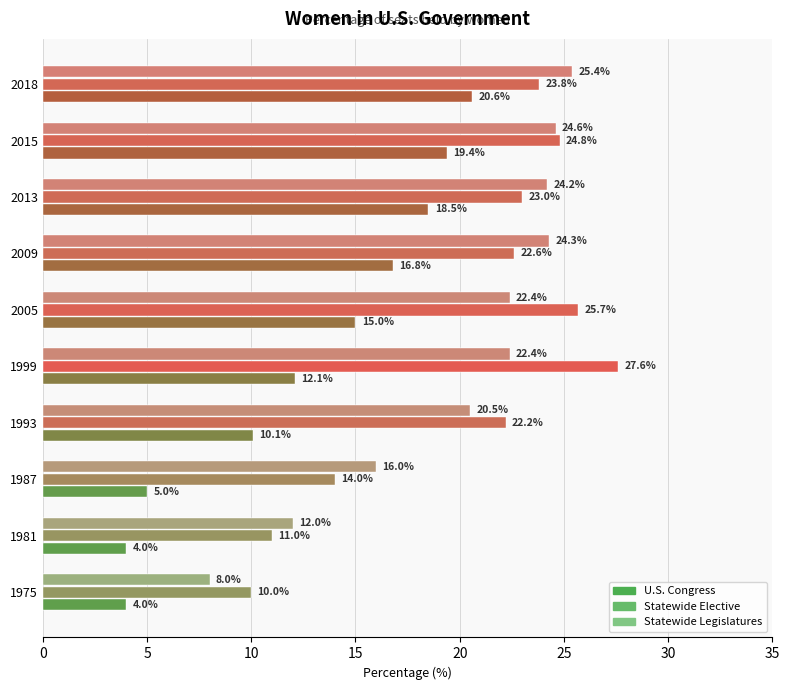

What is the difference between the second highest and second lowest values in the Statewide Elective series?

14.7